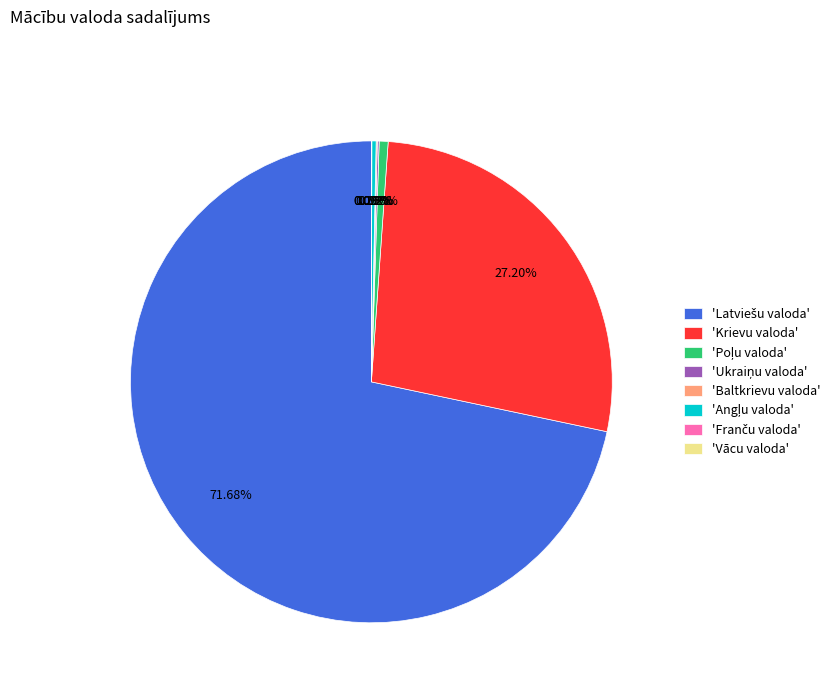

Is there a majority slice in this chart?

Yes